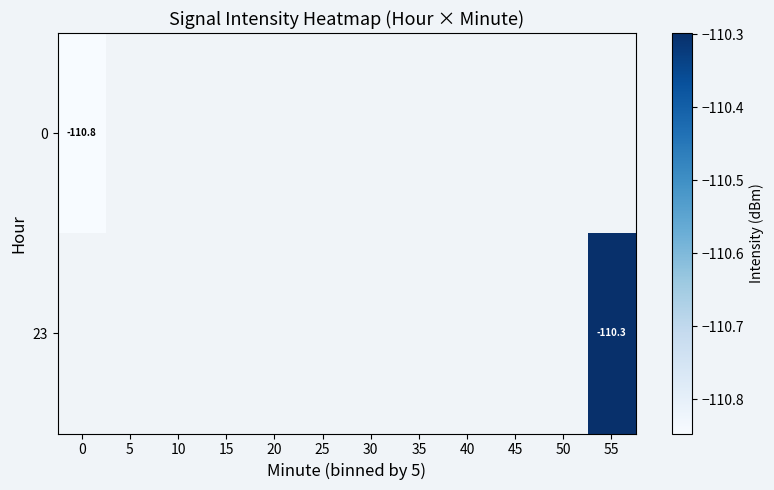

What is the maximum value shown in the chart?

-110.3